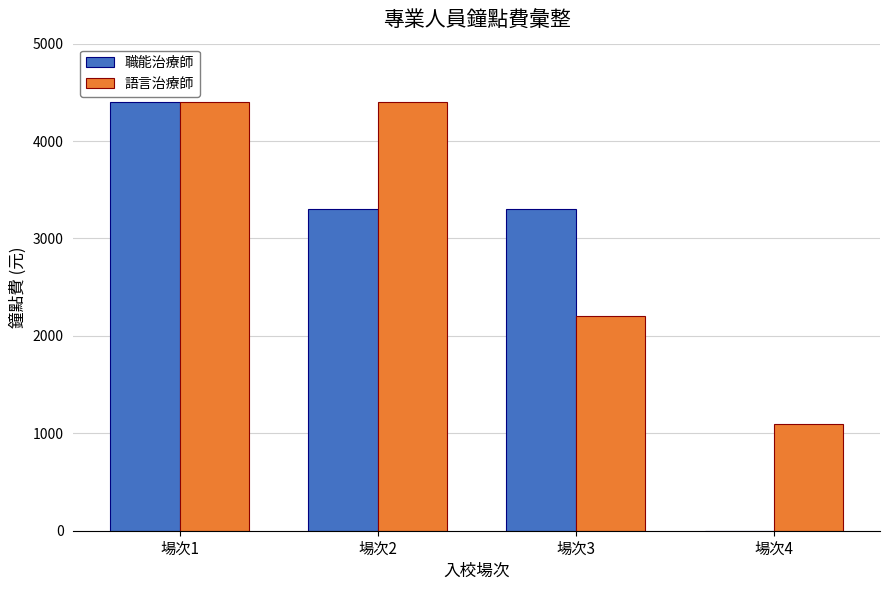

Is it true that 職能治療師 equals 2963 at 場次1?

False